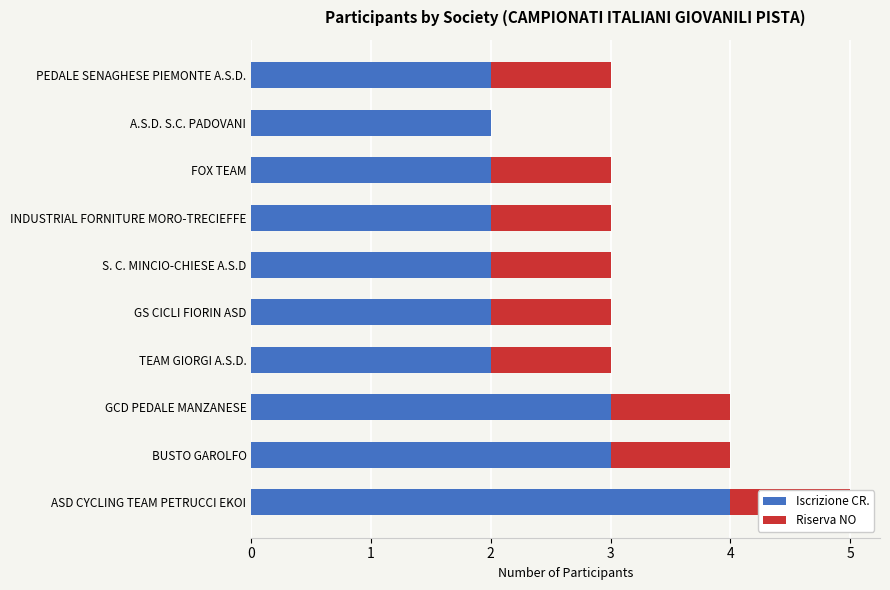

What are all the series names shown in the legend?

Iscrizione CR., Riserva NO